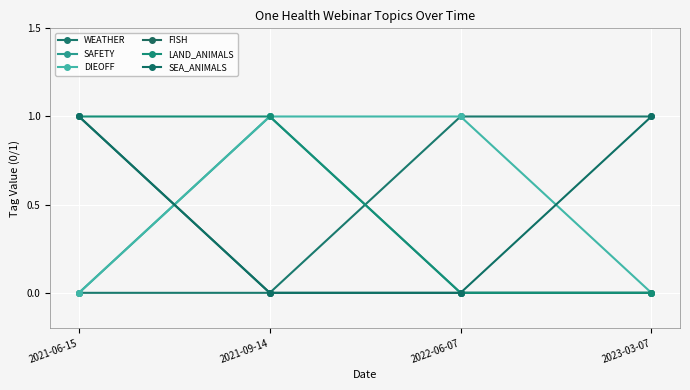

The DIEOFF series shows 1 at 2021-09-14. True or false?

True